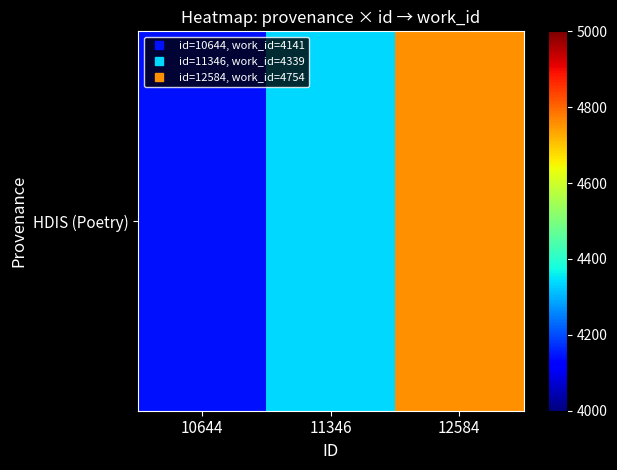

What is the maximum value shown in the chart?

4754